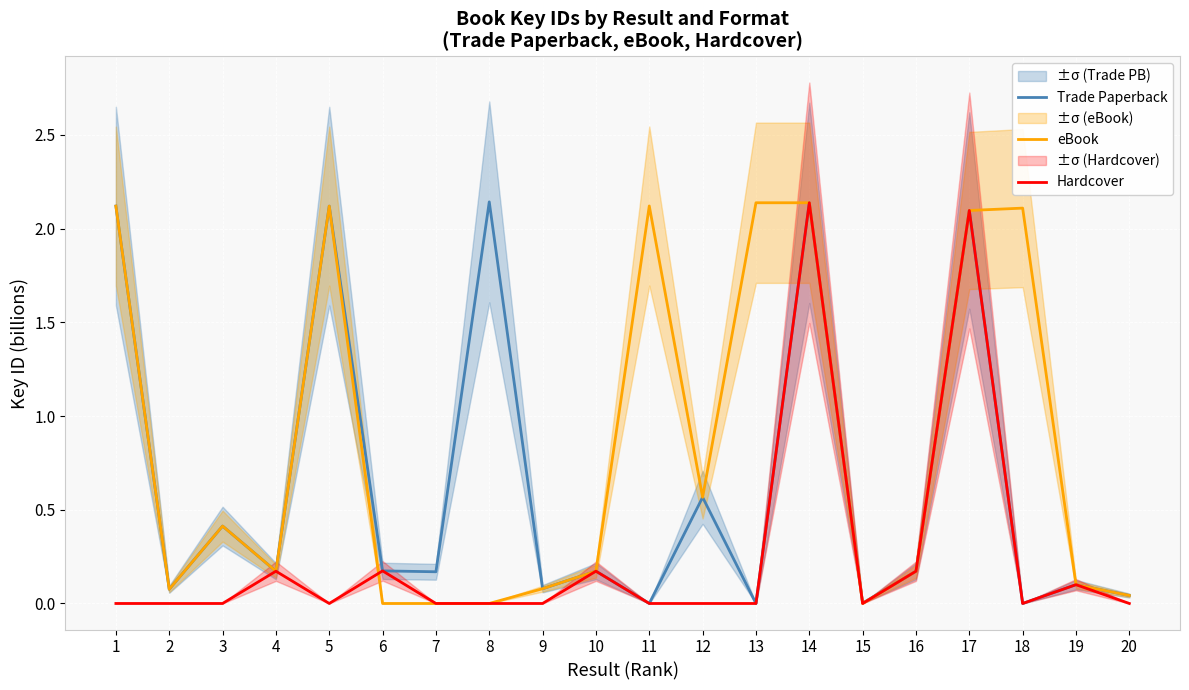

True or false: Trade Paperback and Hardcover intersect in this chart.

False